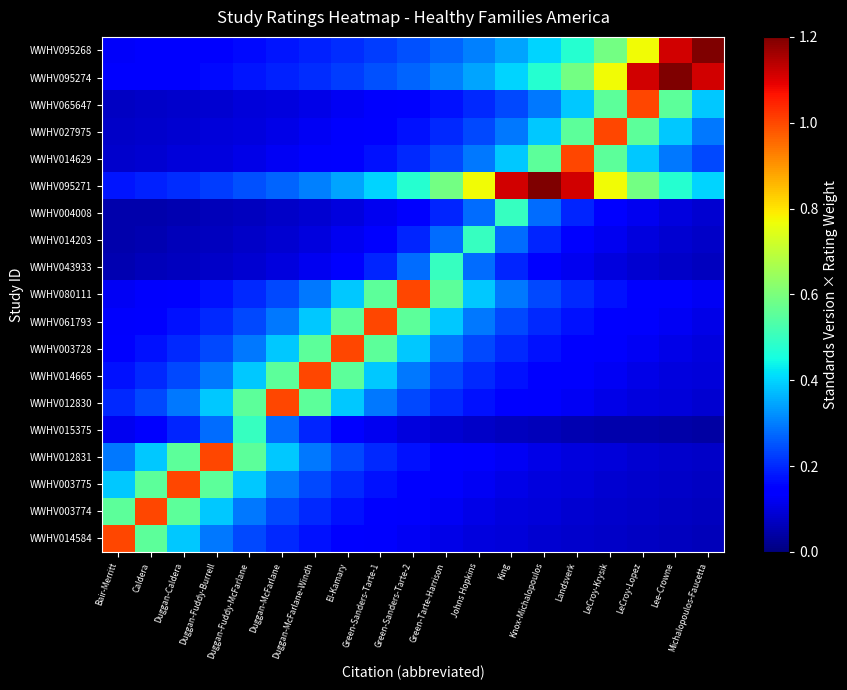

At which category does the chart reach its peak across all series?

Knox-Michalopoulos